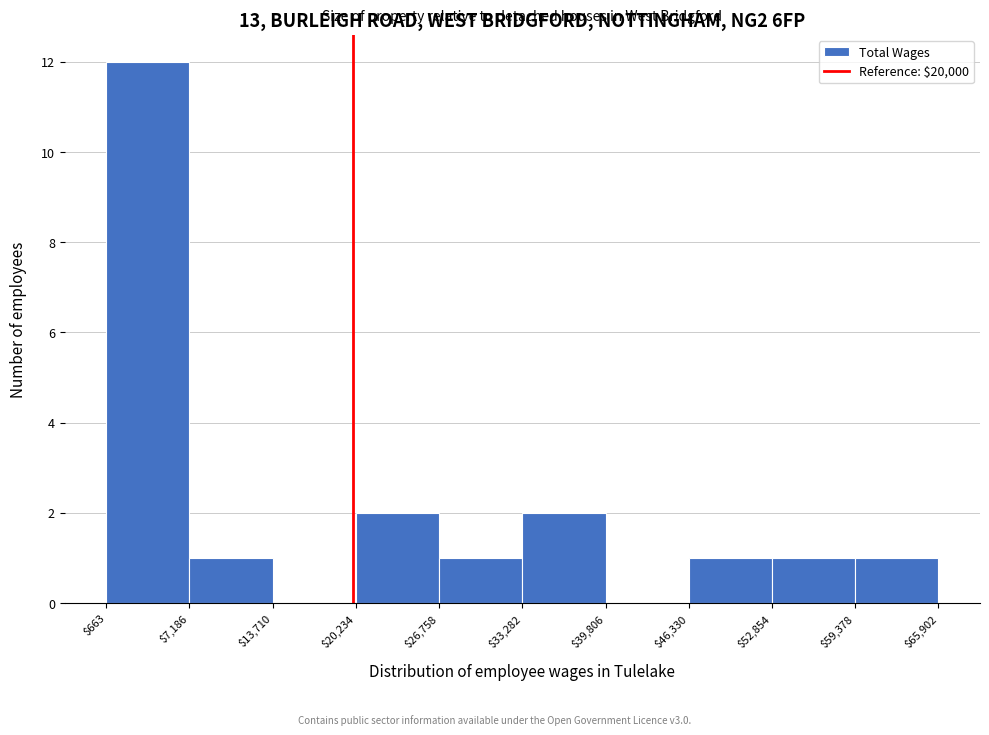

Which range on the x-axis has the tallest bar?

$663 to $7,186